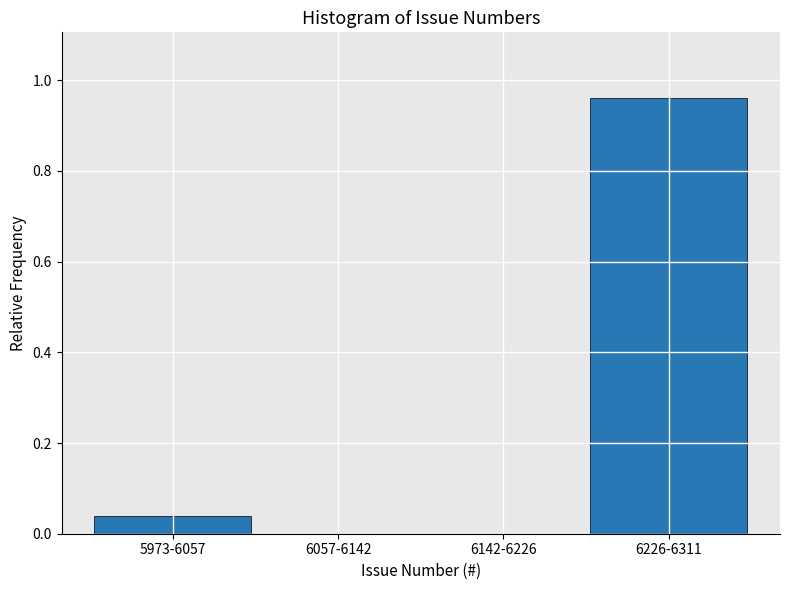

Which has a higher value, 6226-6311 or 6057-6142?

6226-6311